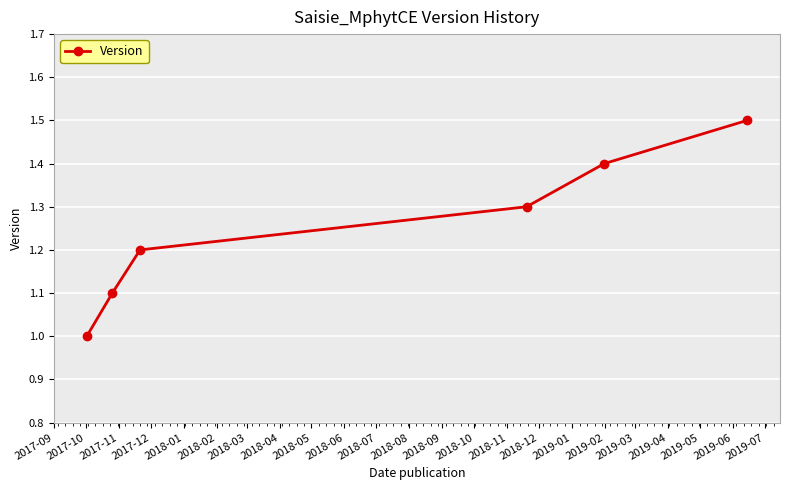

What is the greatest value displayed?

1.5